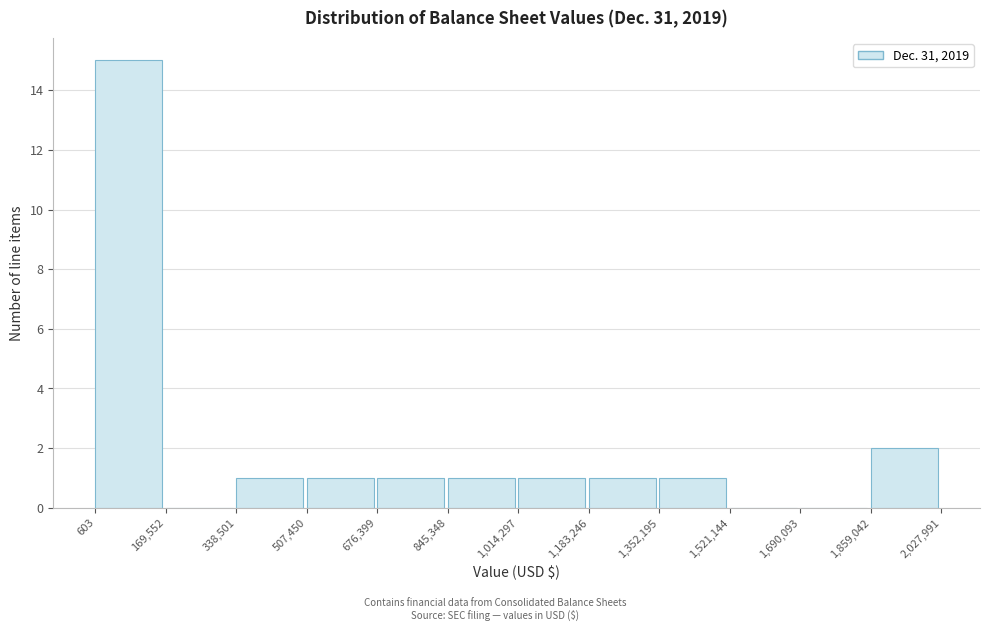

What is the height of the bar covering 603 to 169,552 on the x-axis? The values are not printed on the chart, so give them approximately, as read against the axis.

15